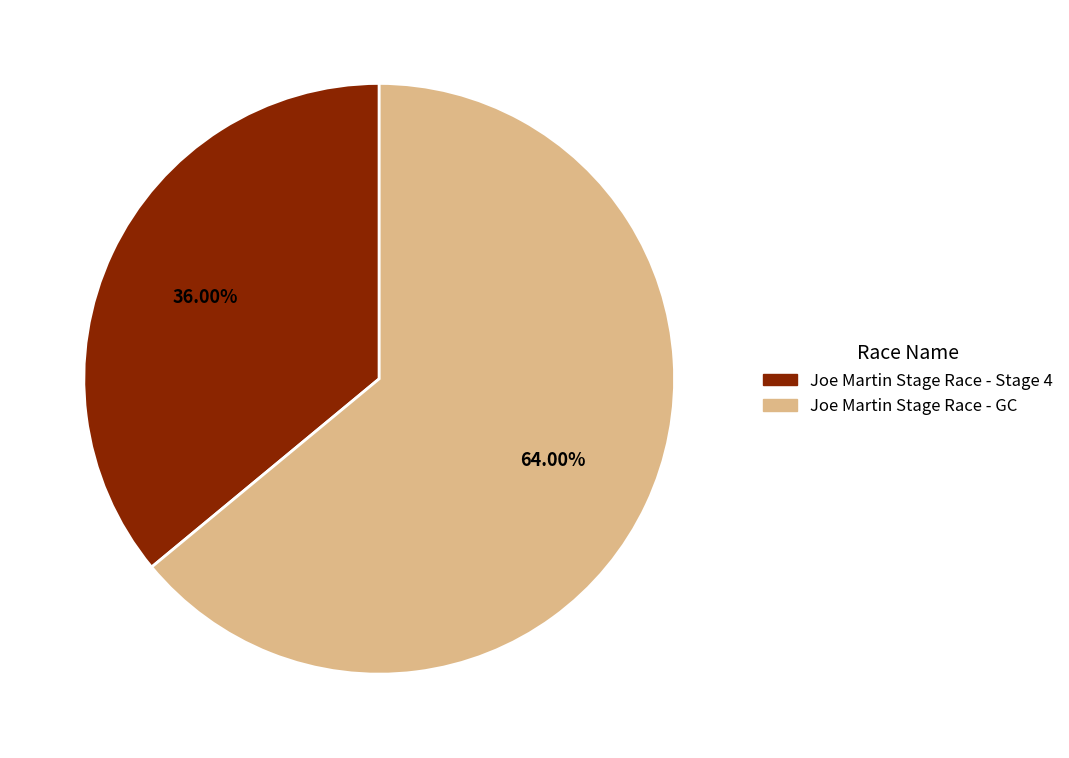

True or false: Joe Martin Stage Race - Stage 4 accounts for 29% of the total.

False